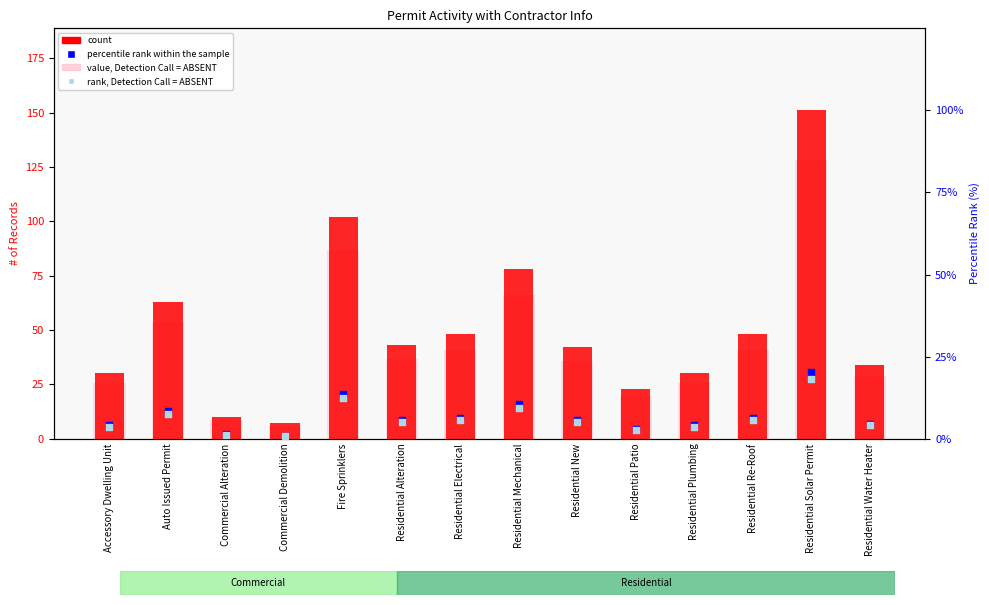

Which series contains the highest Y value?

count